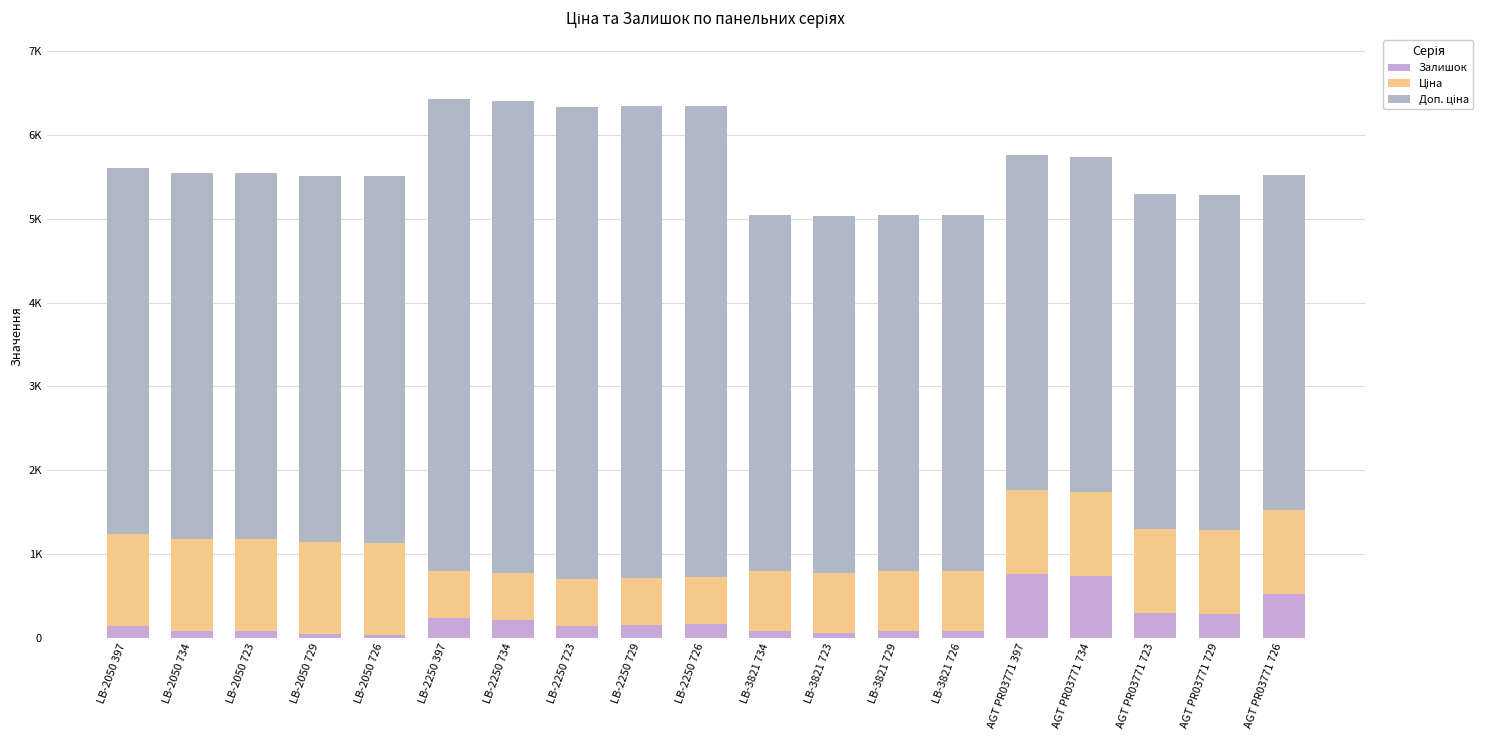

Does the chart contain any negative values?

No